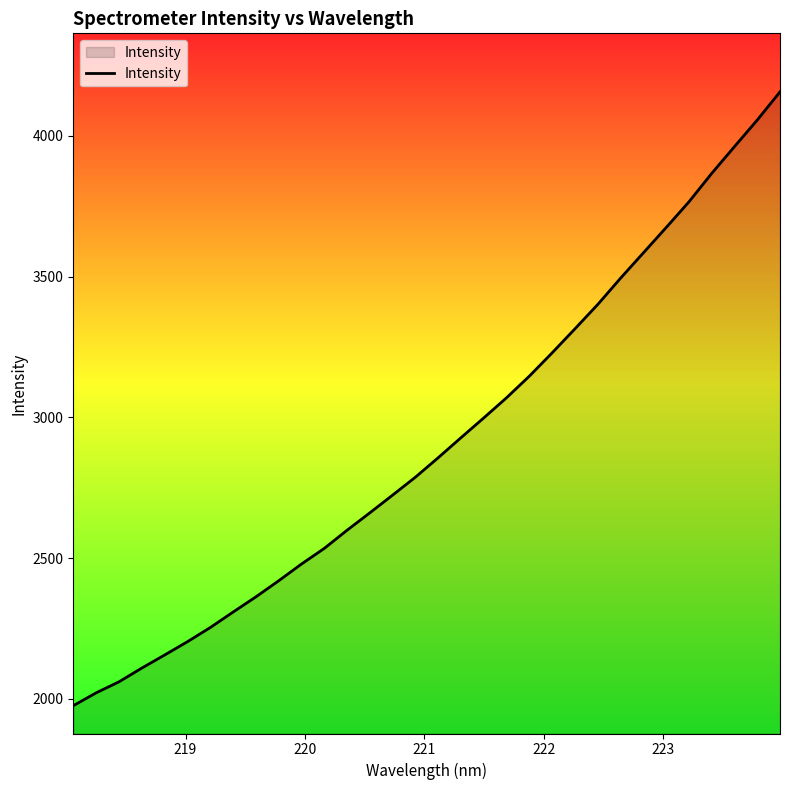

What is the minimum value shown in the chart?

1976.0